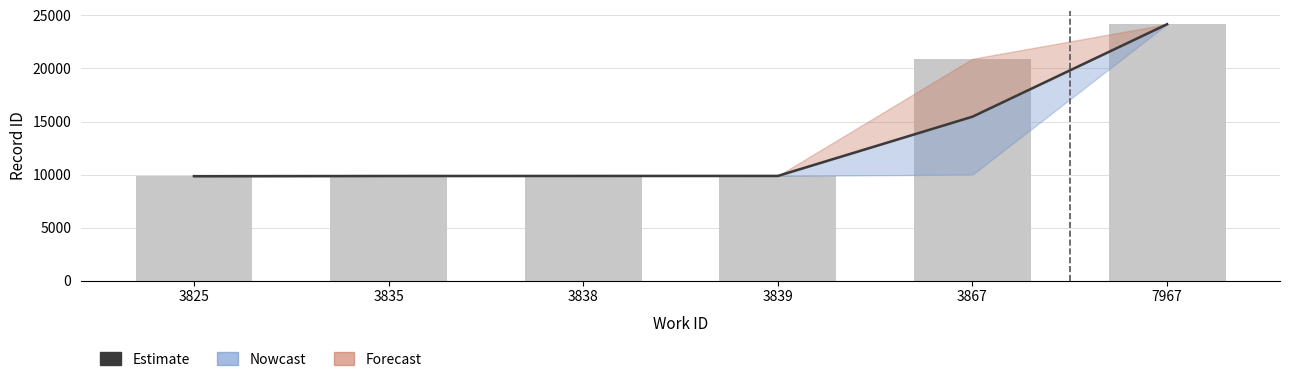

What is the smallest value displayed?

9850.0